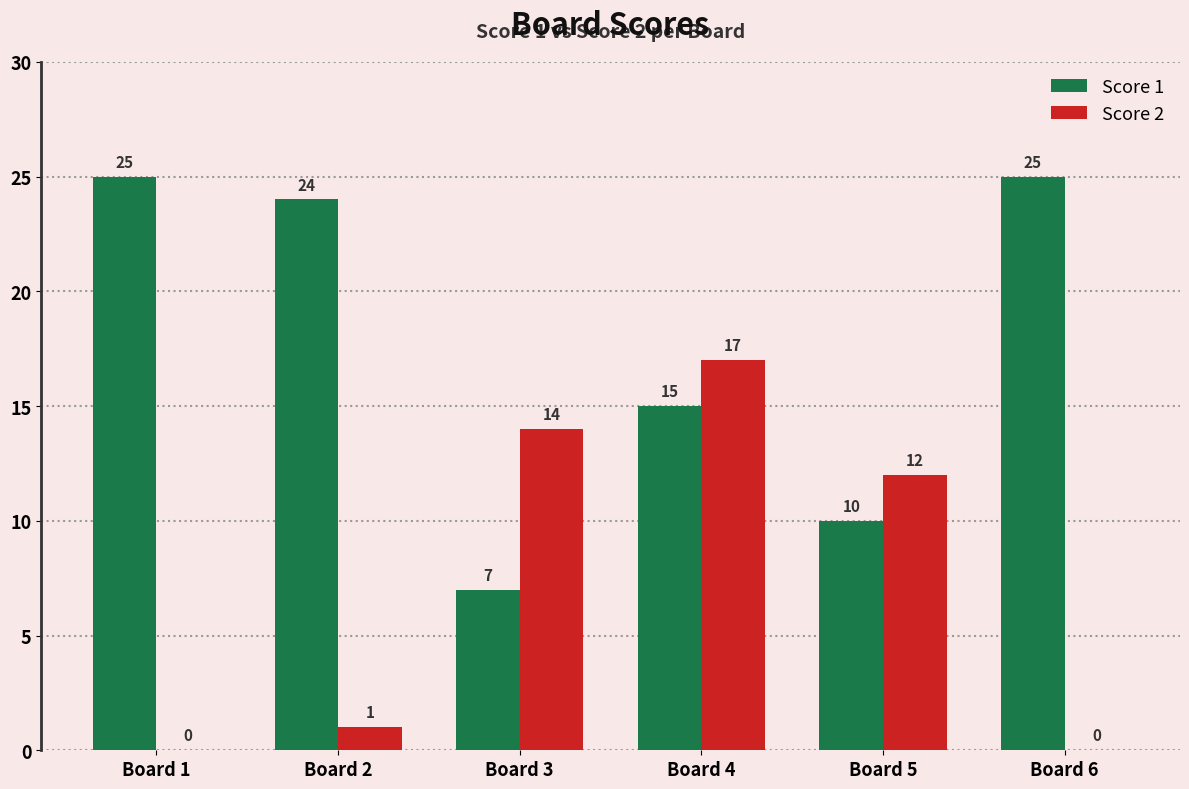

What is the total value across all series at Board 6?

25